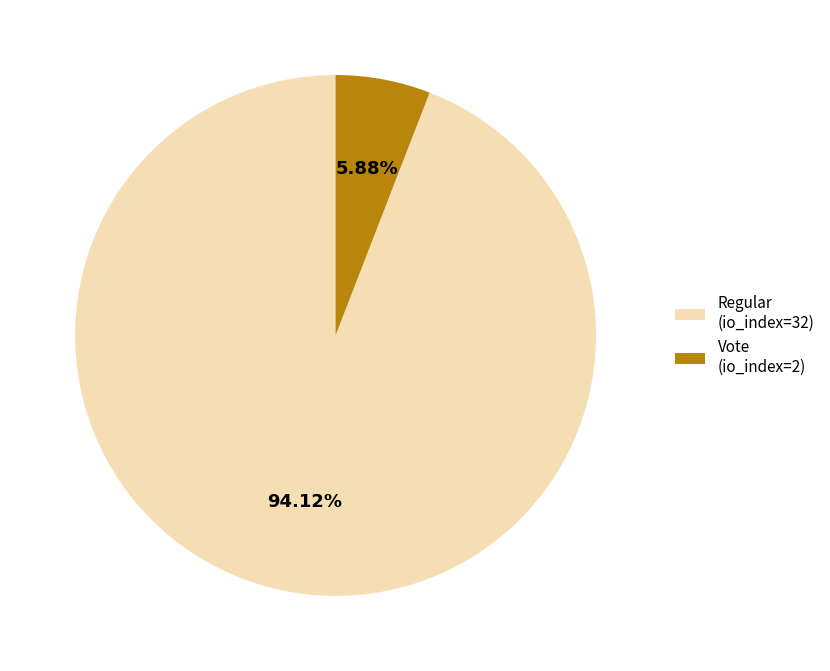

Rank the categories by value from lowest to highest.

Vote (io_index=2), Regular (io_index=32)